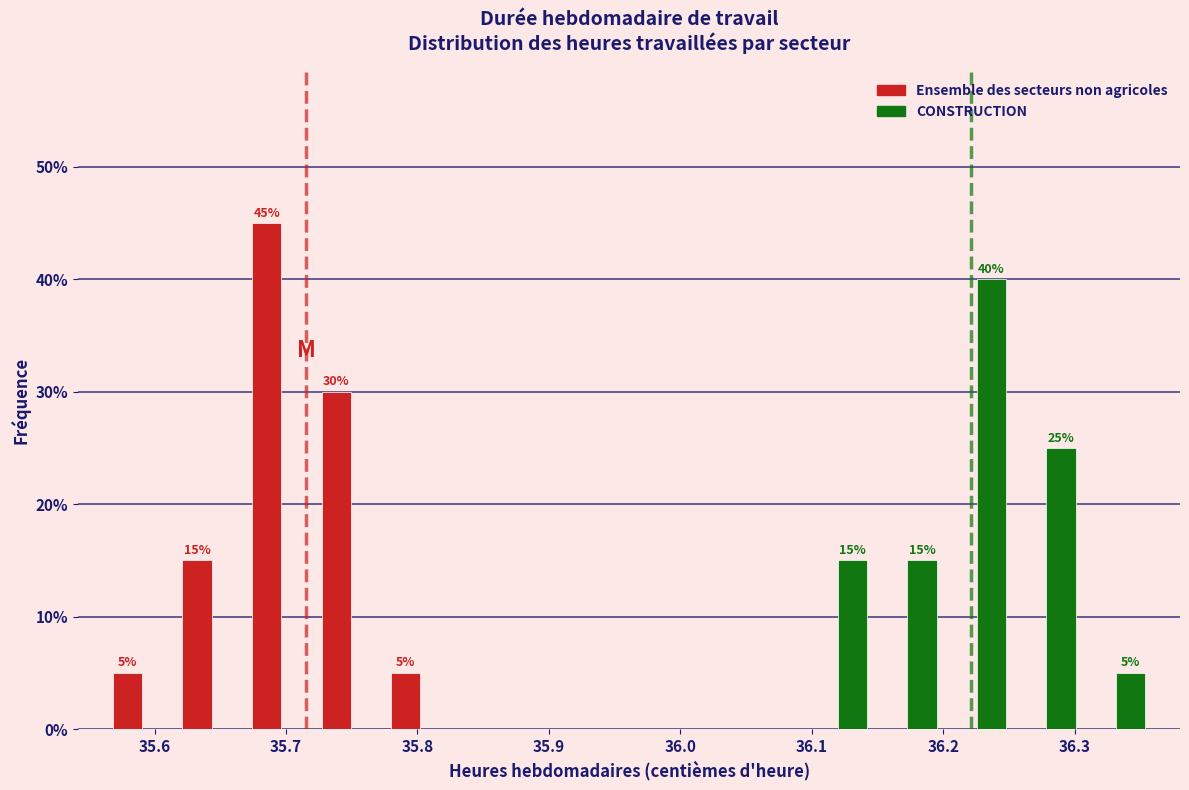

In the Ensemble des secteurs non agricoles series, which range on the x-axis has the tallest bar?

35.67 to 35.72